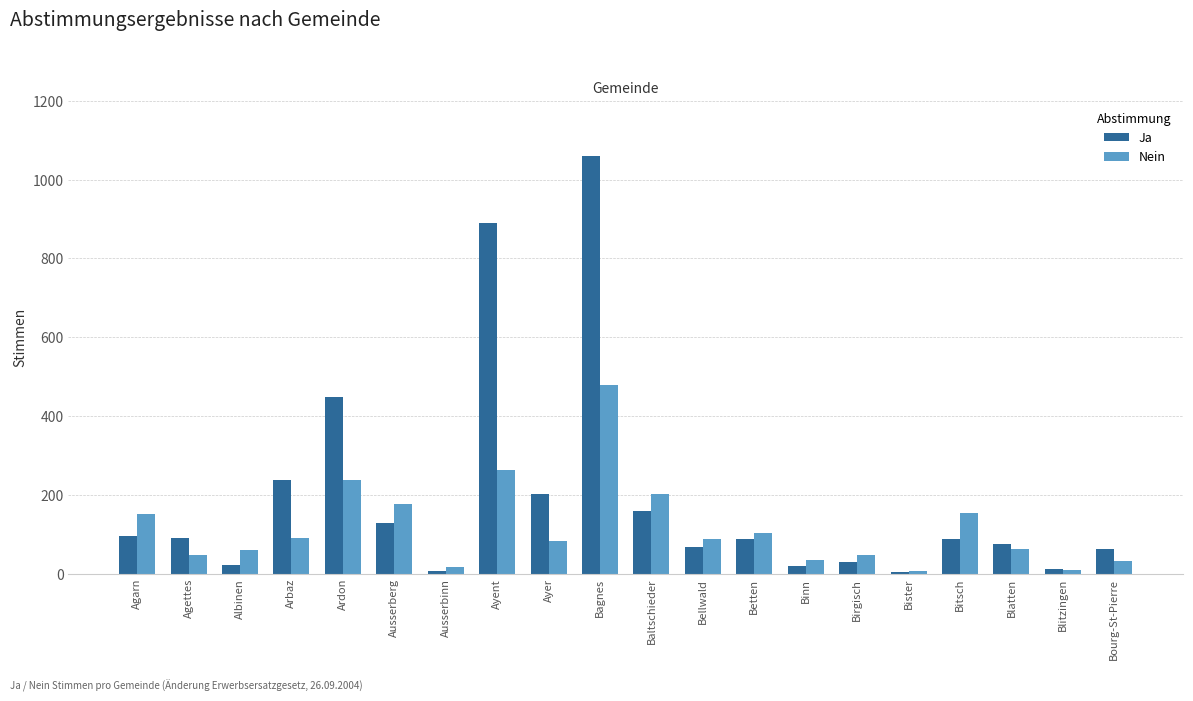

Which series has the widest spread of values?

Ja